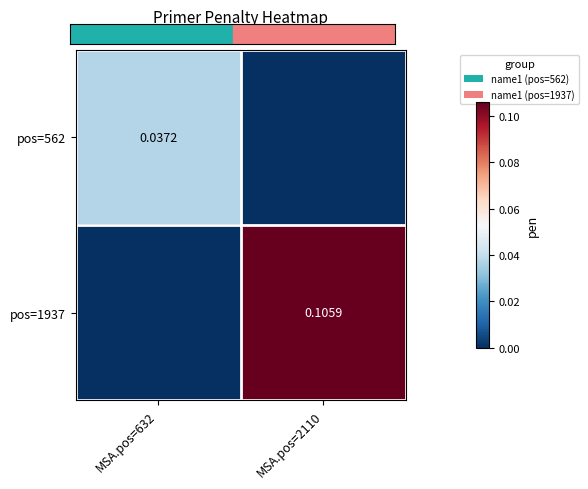

Is the value of pos=1937 at MSA.pos=2110 greater than the value of pos=562 at MSA.pos=632?

Yes